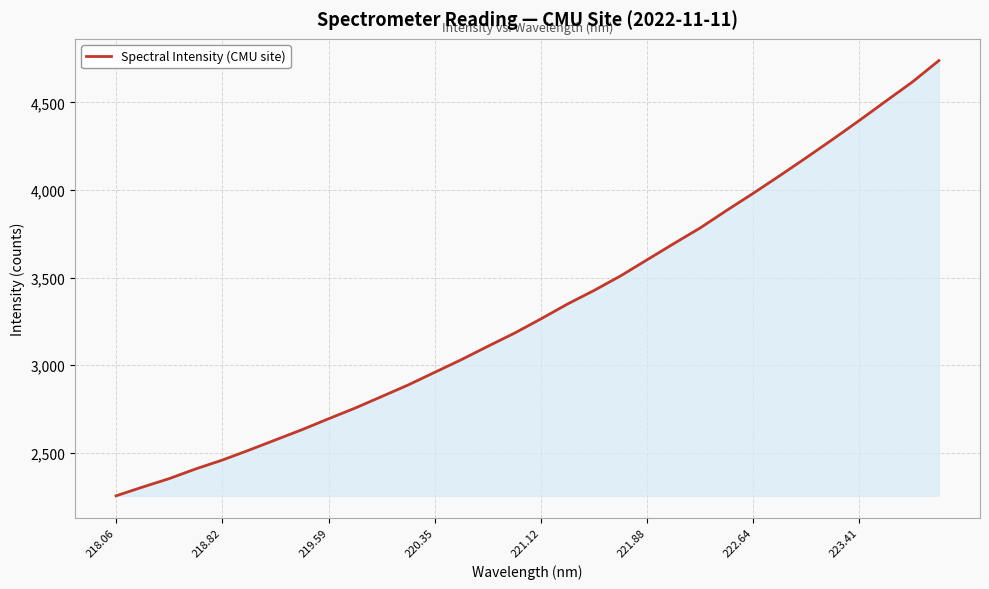

What is the greatest value displayed?

4739.0